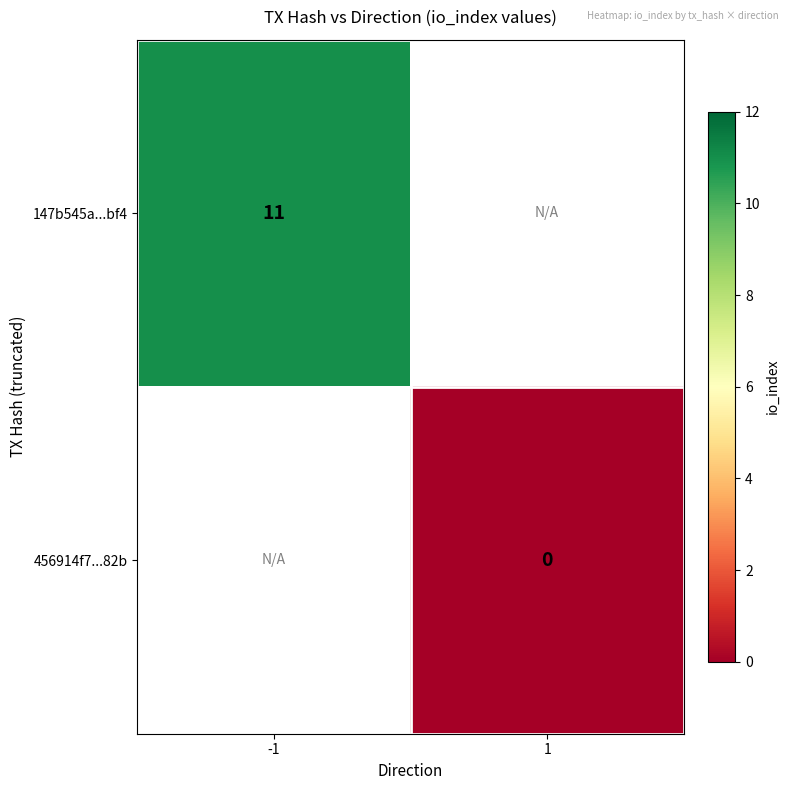

Is the value of 147b545a...bf4 at -1 greater than the value of 456914f7...82b at 1?

Yes